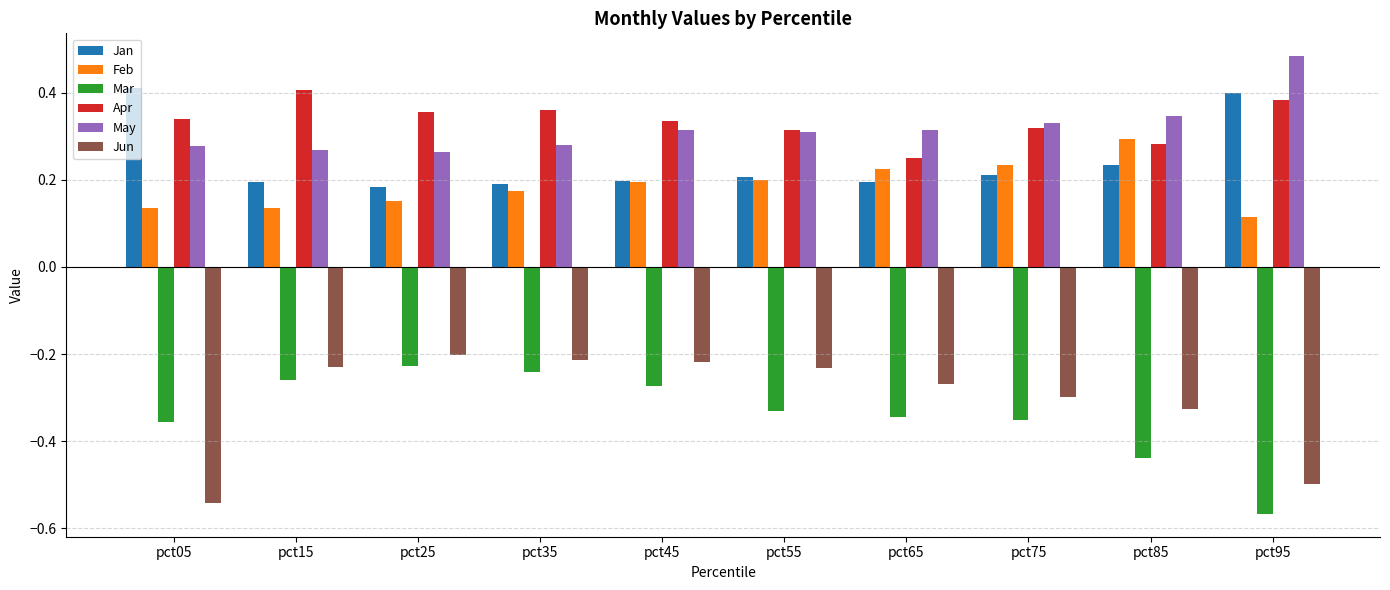

Is the value of Jun at pct65 greater than the value of Feb at pct05?

No